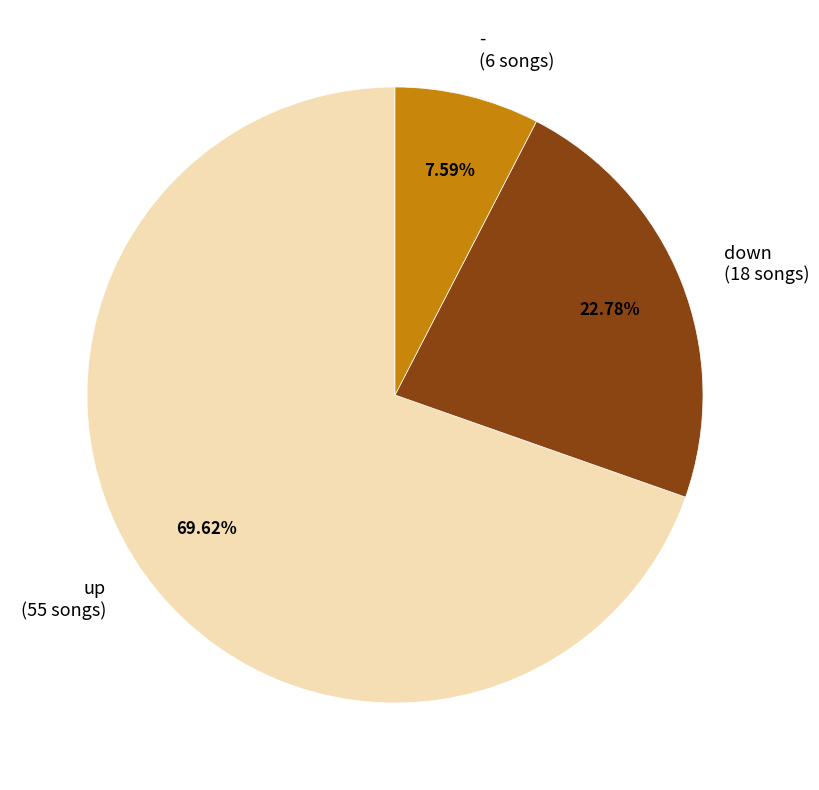

The - slice represents 16% of the pie. True or false?

False